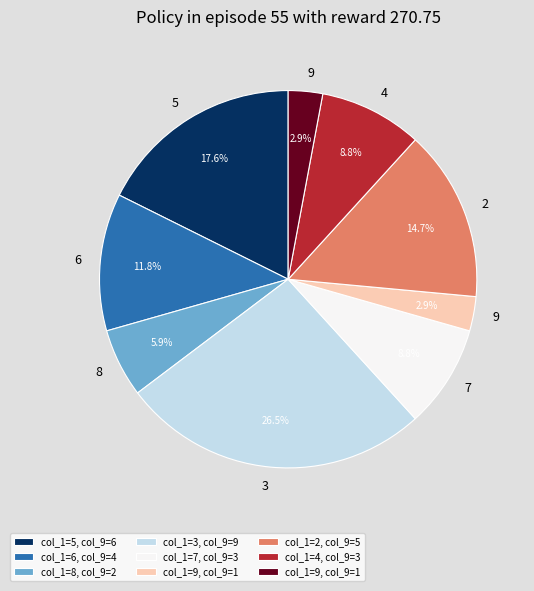

Is there a majority slice in this chart?

No